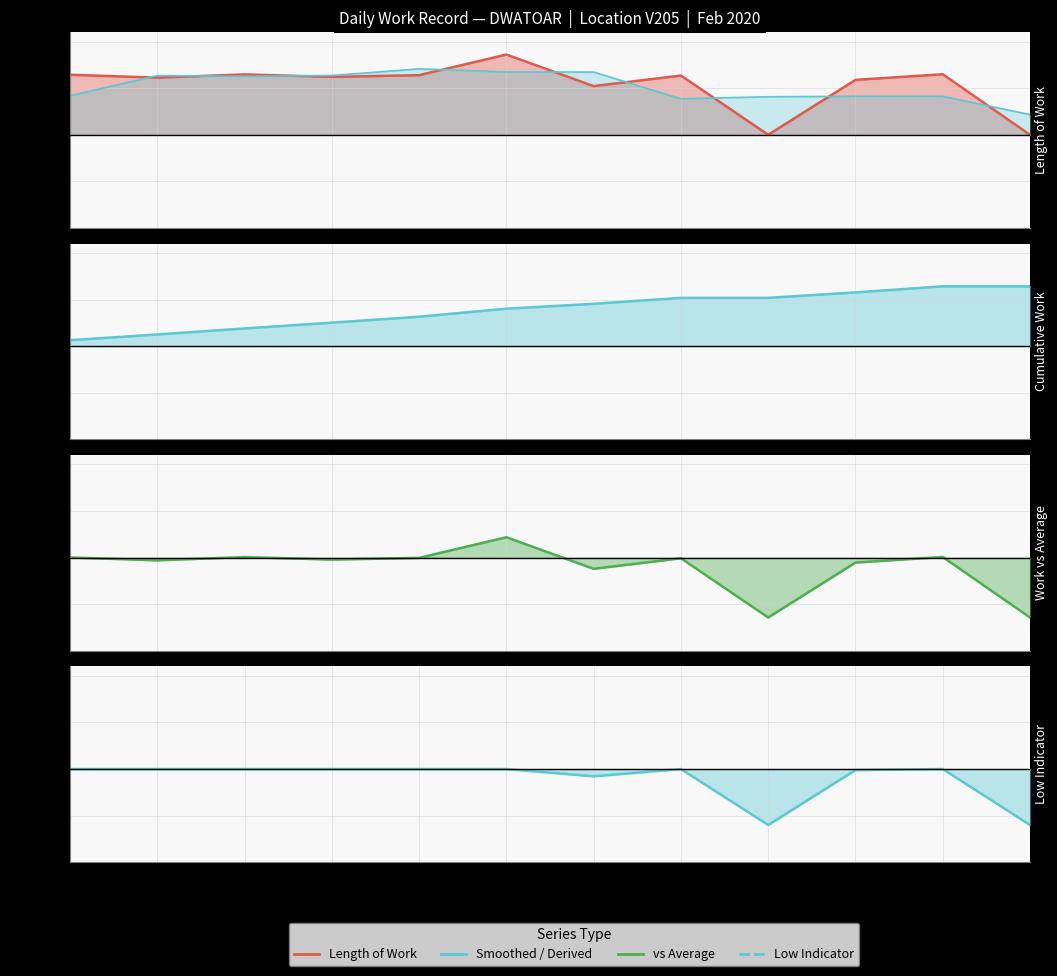

True or false: Work vs Average line and Length of Work line cross at least once.

False